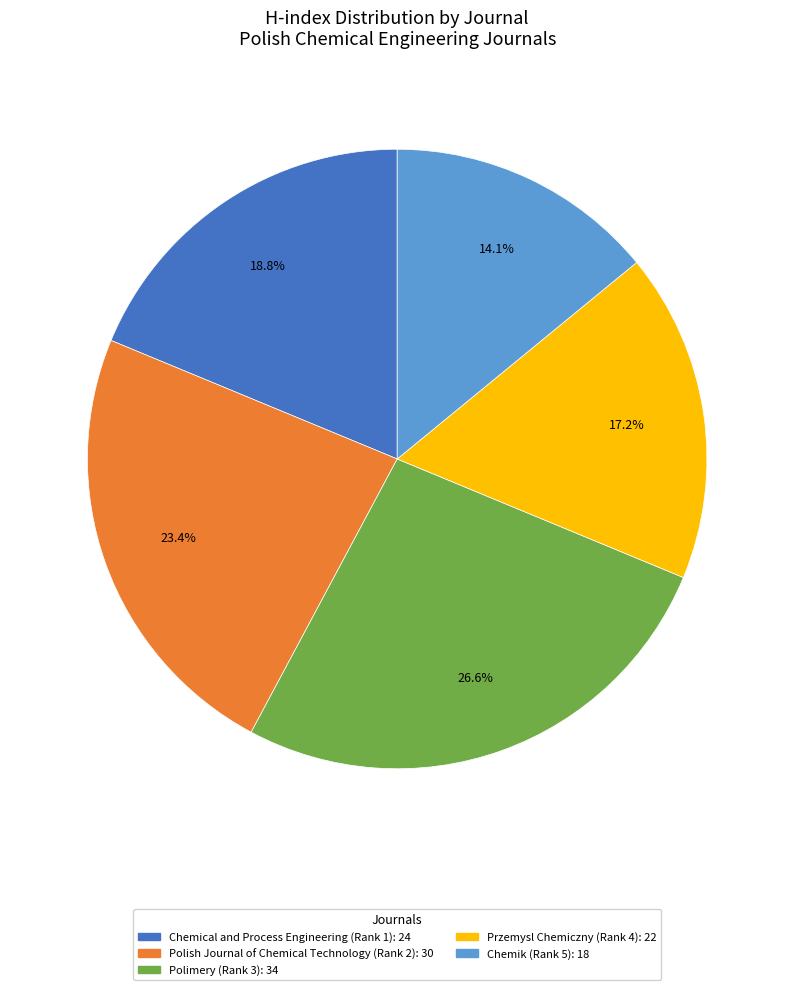

How much of the chart is everything except Polish Journal of Chemical Technology (Rank 2)?

76.6%